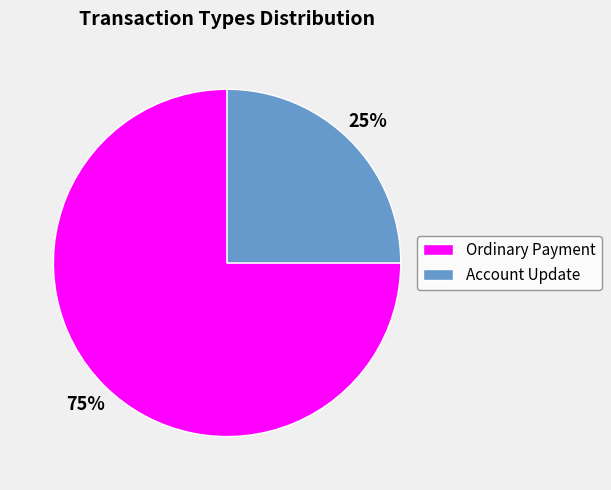

What percentage is the Account Update slice, to the nearest percent?

25%